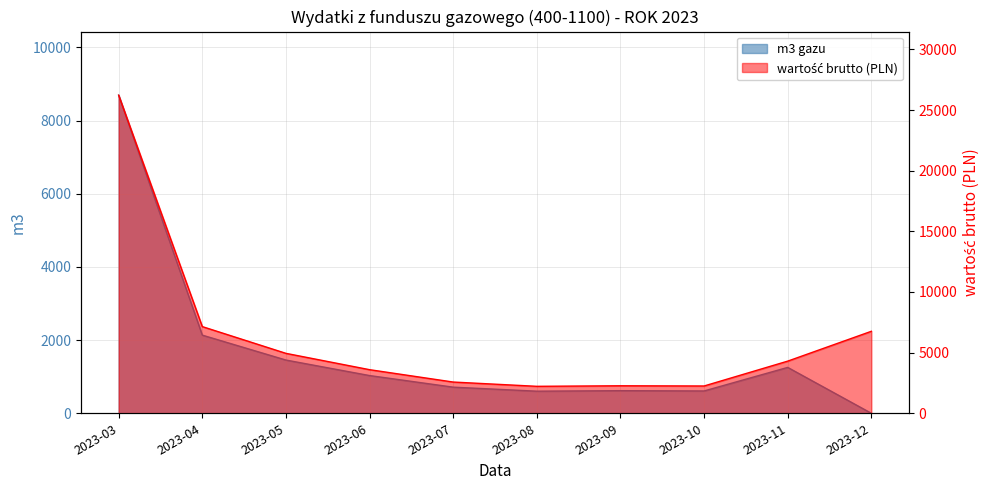

Which series has the largest total across all categories?

wartość brutto